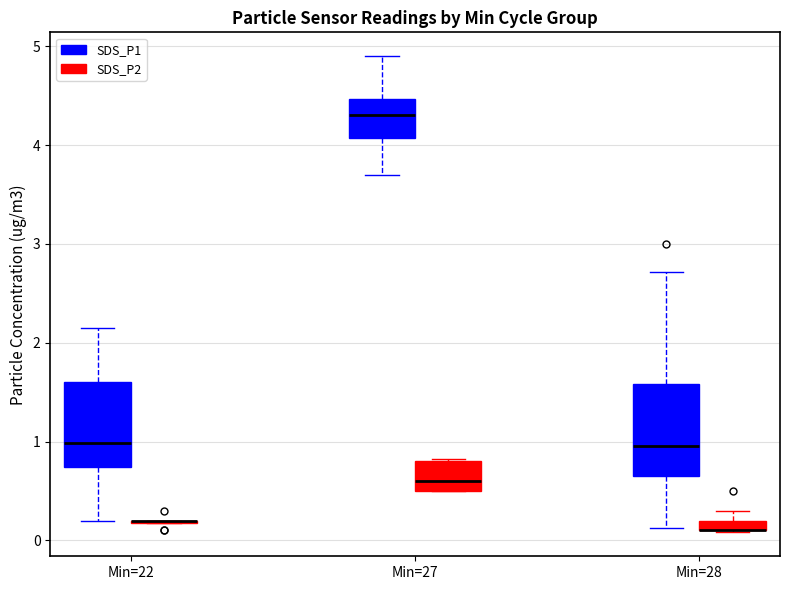

Where is the lower edge of the box for Min=27 (SDS_P1) on the y-axis? The values are not printed on the chart, so give them approximately, as read against the axis.

4.1